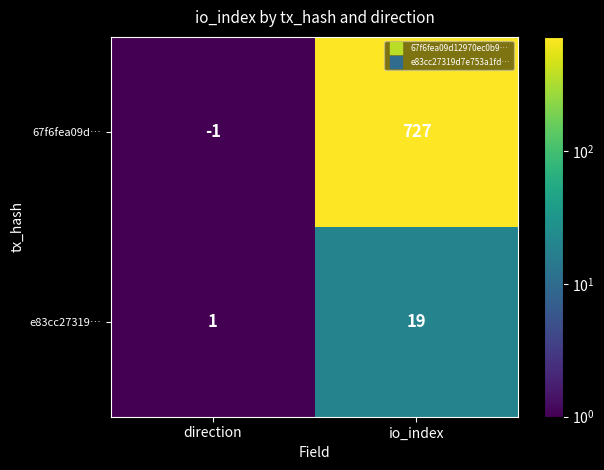

How many values in the 67f6fea09d… series are below 727?

1